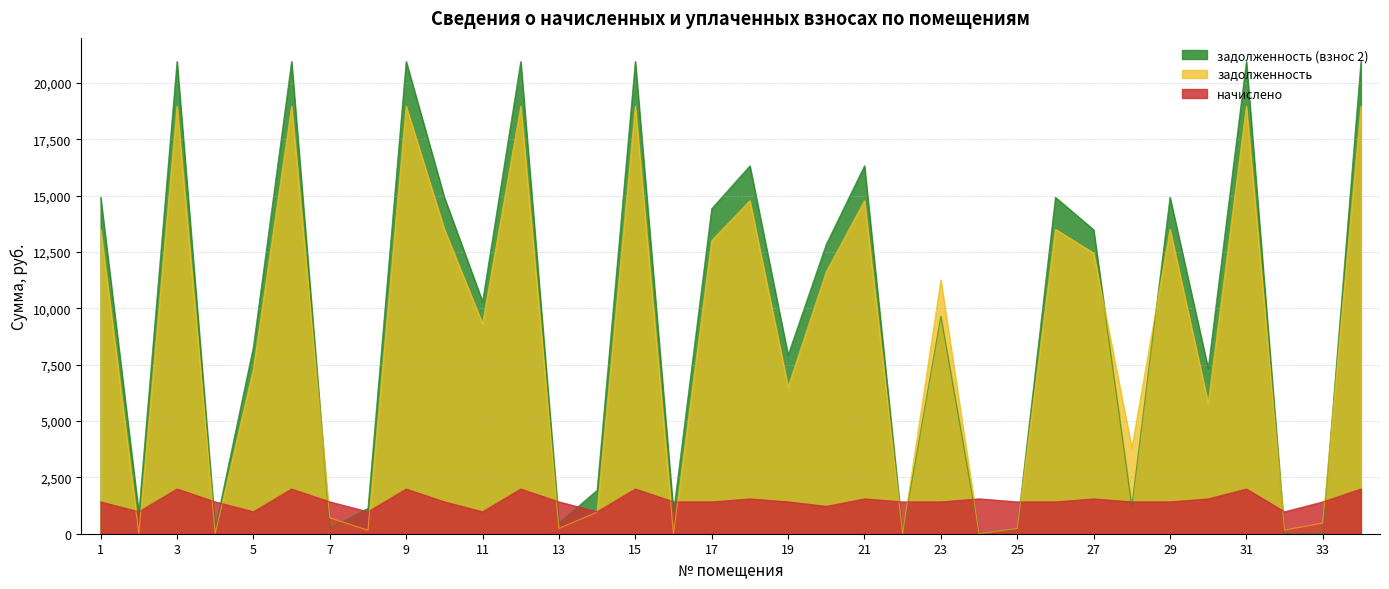

At how many categories does at least one series exceed 6447?

21